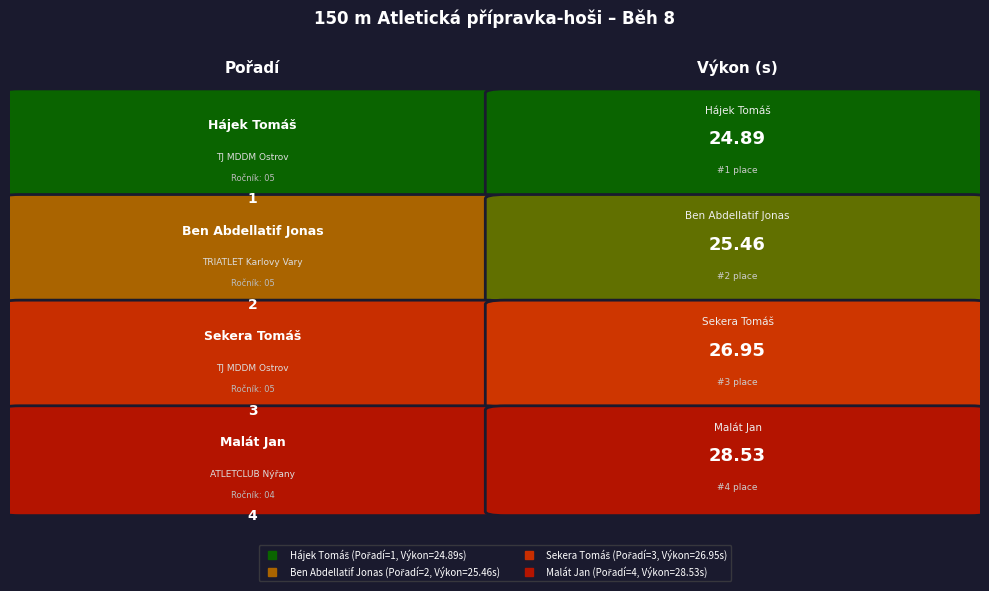

At which category does the chart reach its peak across all series?

1